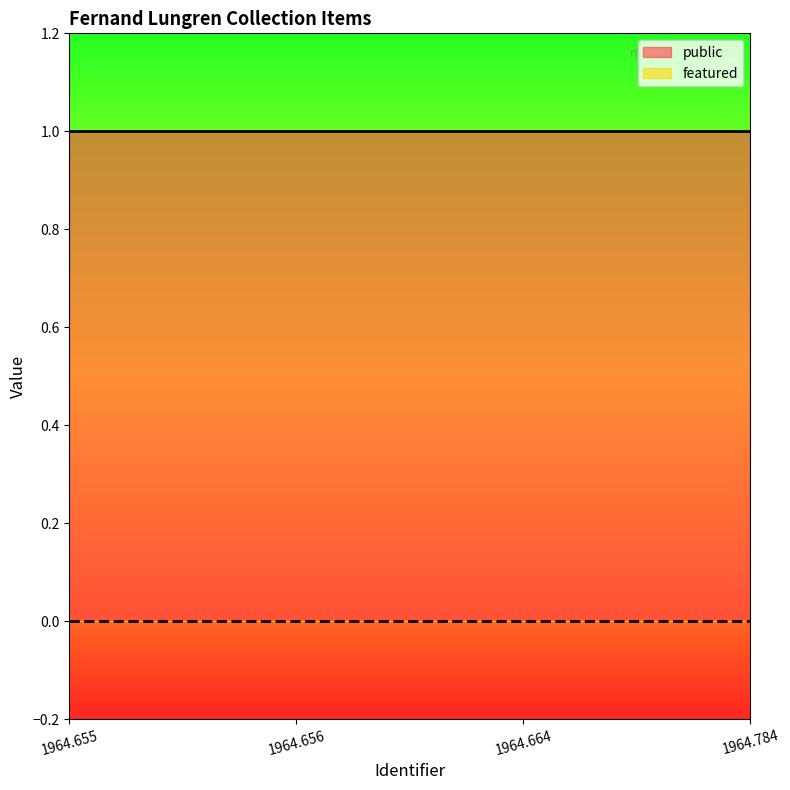

What is the sum of the public values at 1964.655 and 1964.656?

2